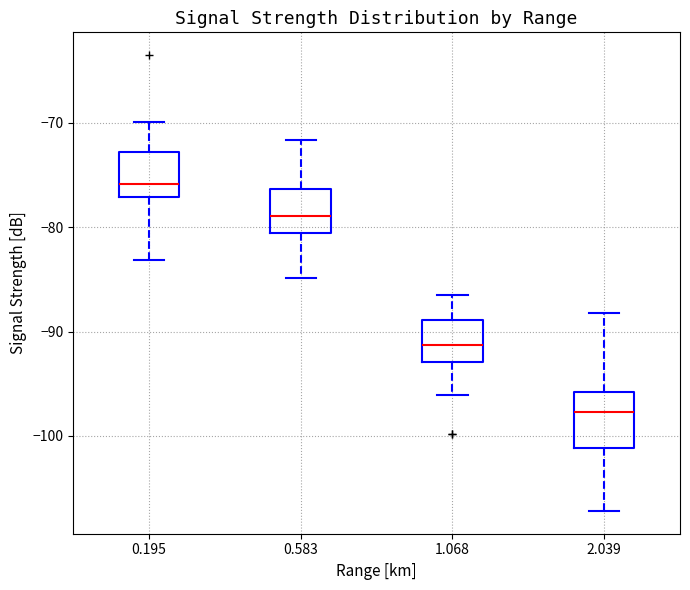

Reading left to right, read every box against the y-axis: the position of its median line, the range the box covers, and the ends of its whiskers. The values are not printed on the chart, so give them approximately, as read against the axis.

0.195: median -76, box -77 to -73, whiskers -83 to -70
0.583: median -79, box -81 to -76, whiskers -85 to -72
1.068: median -91, box -93 to -89, whiskers -96 to -86
2.039: median -98, box -101 to -96, whiskers -107 to -88